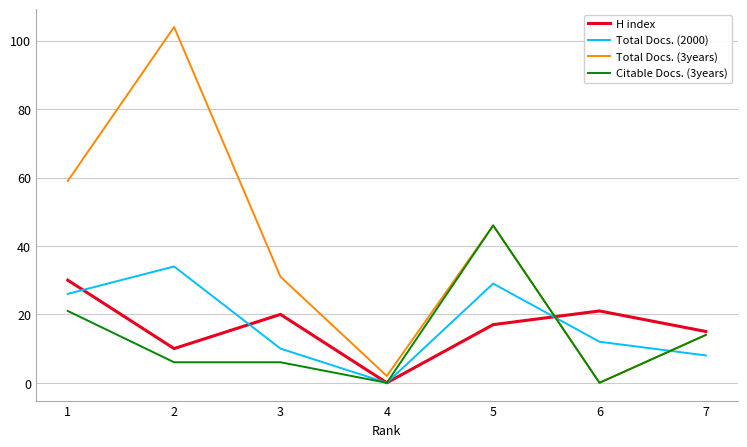

The value of Total Docs. (2000) at 6 is 12. True or false?

True